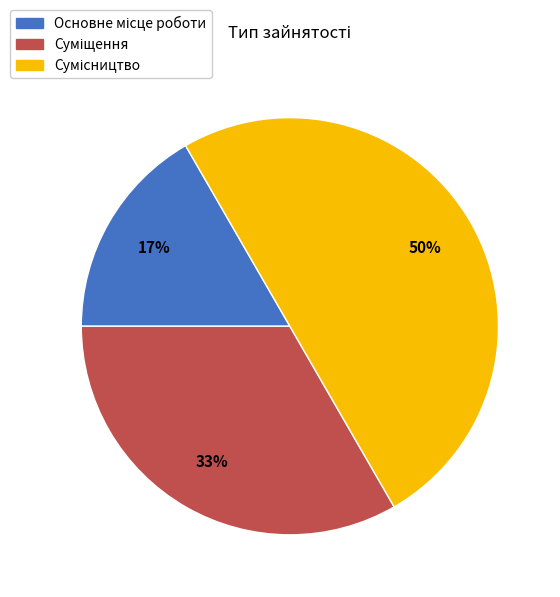

To the nearest percent, what is the average slice percentage?

33%